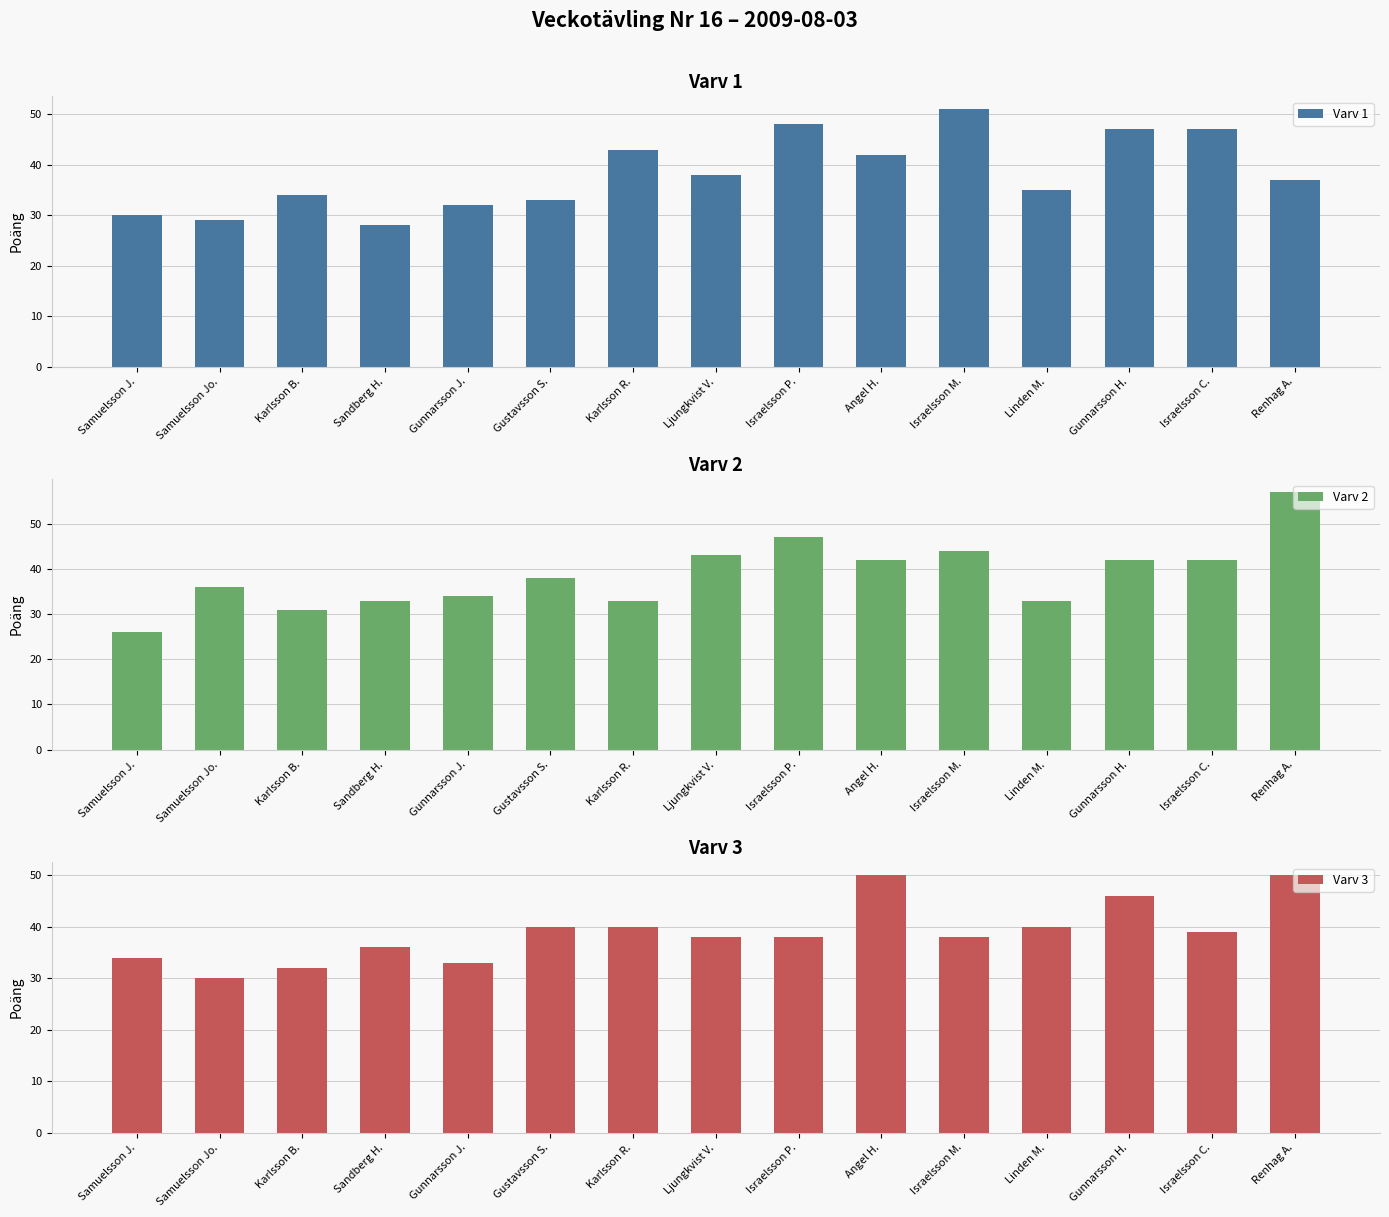

True or false: Varv 2 has a value of 21 at Ljungkvist V..

False